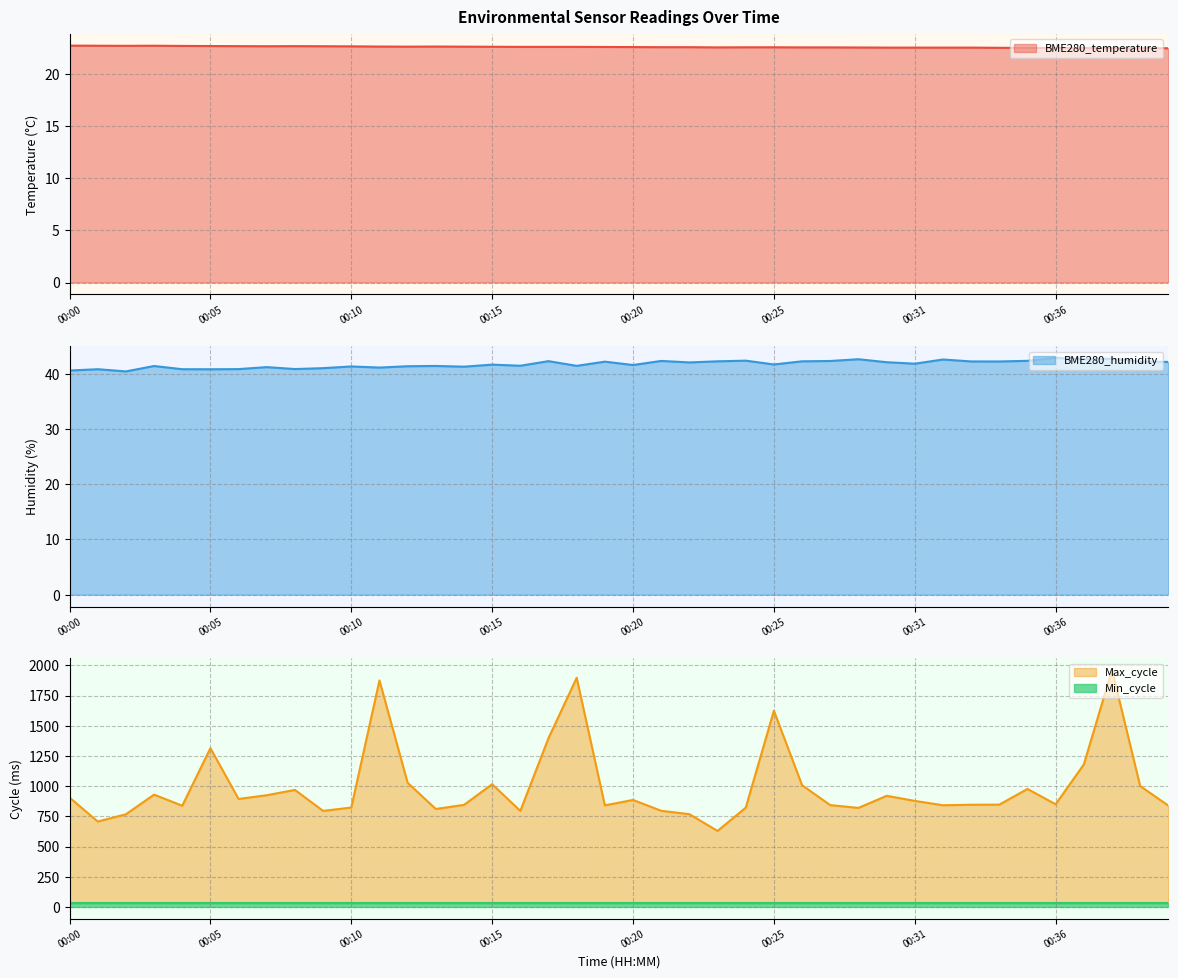

The value of BME280_temperature at 00:05 is 22.7. True or false?

True